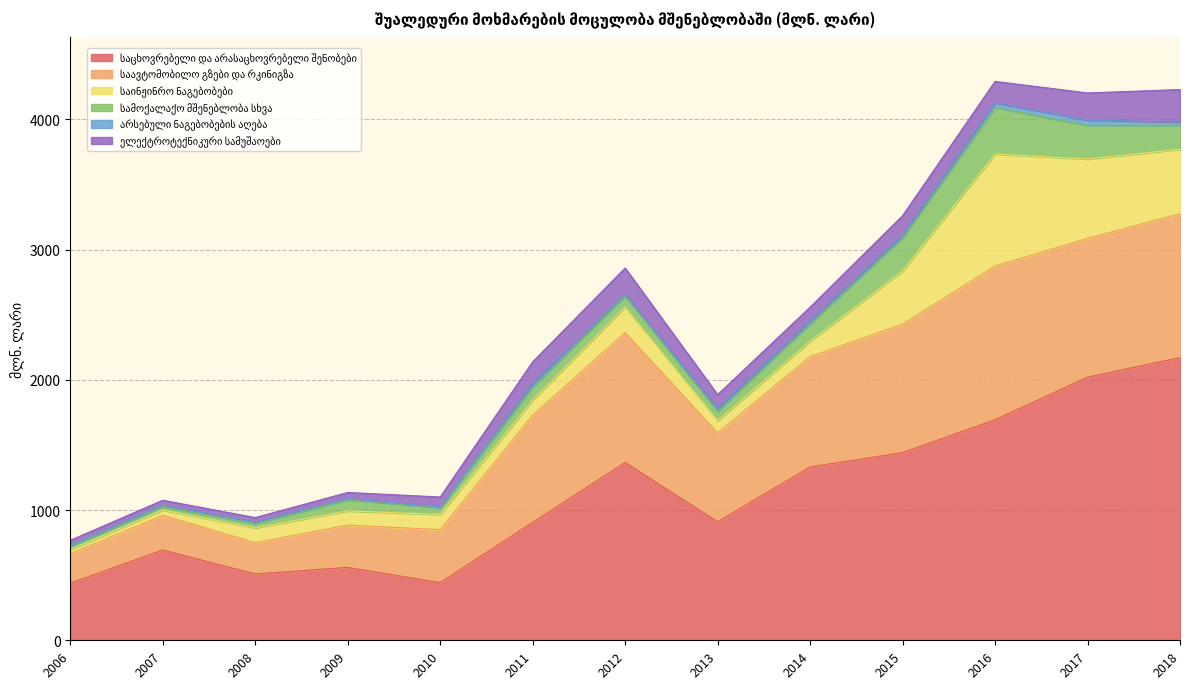

Reading left to right, what are all the values shown in this chart?

საცხოვრებელი და არასაცხოვრებელი შენობები: 2006=439.0	2007=693.3	2008=509.1	2009=559.5	2010=443.0	2011=905.3	2012=1365.1	2013=909.9	2014=1330.7	2015=1441.3	2016=1693.5	2017=2020.2	2018=2170.8
საავტომობილო გზები და რკინიგზა: 2006=226.0	2007=266.7	2008=240.9	2009=325.1	2010=406.4	2011=822.9	2012=998.2	2013=683.3	2014=847.2	2015=986.5	2016=1180.2	2017=1066.0	2018=1105.4
საინჟინრო ნაგებობები: 2006=30.2	2007=39.8	2008=112.8	2009=108.7	2010=116.8	2011=116.1	2012=194.2	2013=92.6	2014=117.2	2015=408.3	2016=859.5	2017=609.0	2018=494.0
სამოქალაქო მშენებლობა სხვა: 2006=24.5	2007=27.4	2008=34.0	2009=85.8	2010=51.5	2011=100.0	2012=84.2	2013=71.0	2014=134.3	2015=253.2	2016=358.0	2017=258.8	2018=184.9
არსებული ნაგებობების აღება: 2006=9.9	2007=9.5	2008=11.5	2009=8.7	2010=4.5	2011=26.4	2012=12.9	2013=22.3	2014=23.3	2015=21.8	2016=35.7	2017=40.9	2018=23.1
ელექტროტექნიკური სამუშაოები: 2006=37.8	2007=38.7	2008=33.8	2009=47.3	2010=78.0	2011=167.4	2012=204.0	2013=107.3	2014=105.1	2015=149.3	2016=164.4	2017=207.7	2018=250.3